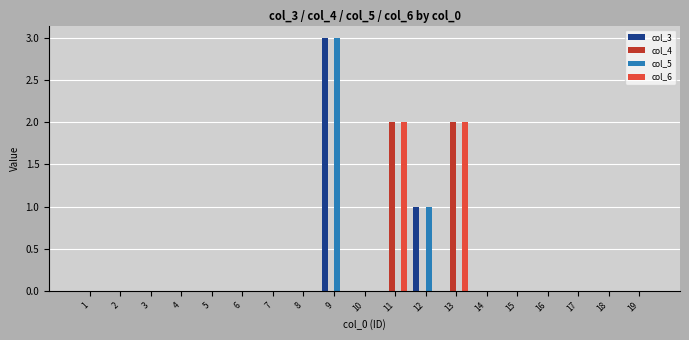

True or false: col_6 has a value of -1 at 18.

False